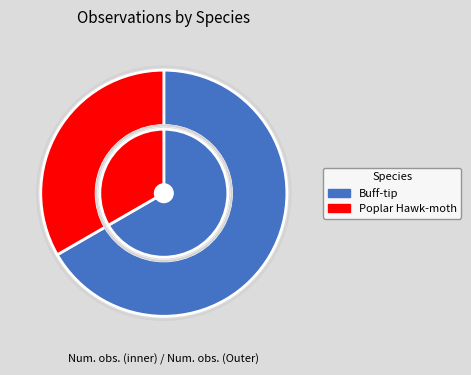

Do Poplar Hawk-moth and Buff-tip together represent more than half of the pie?

Yes